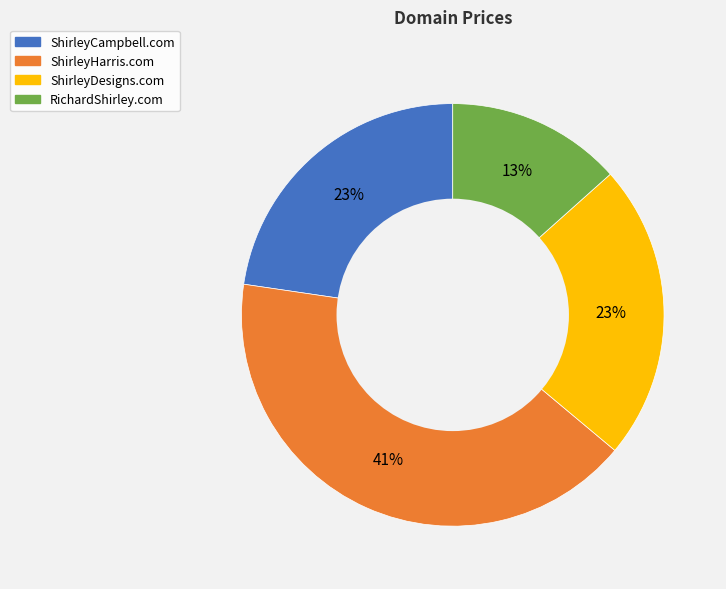

True or false: RichardShirley.com accounts for 6% of the total.

False